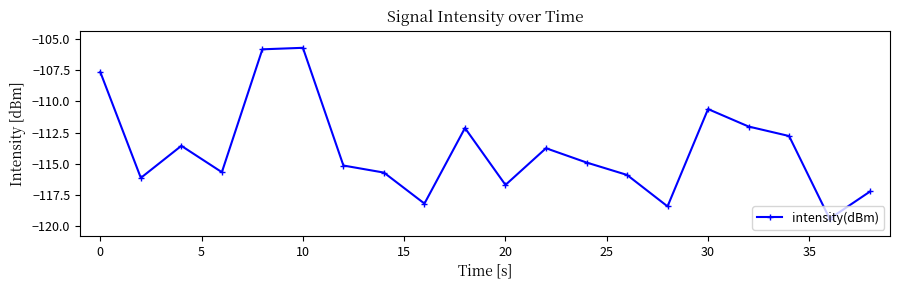

What is the smallest value displayed?

-119.4